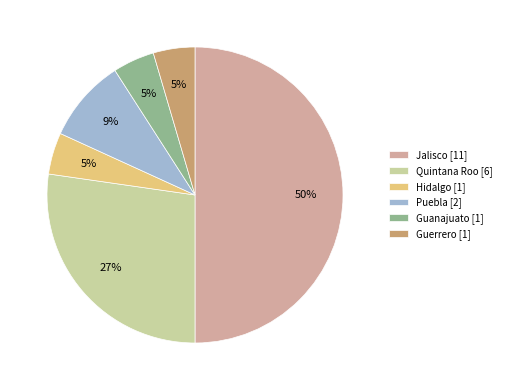

How many slices are in this pie chart?

6